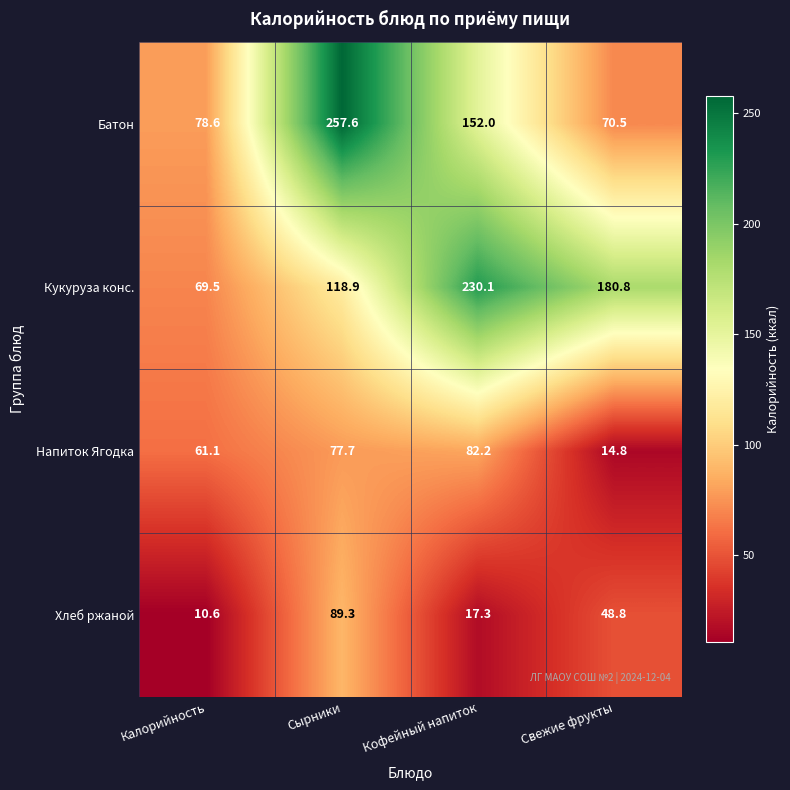

Which category has the highest value in the Напиток Ягодка series?

Кофейный напиток